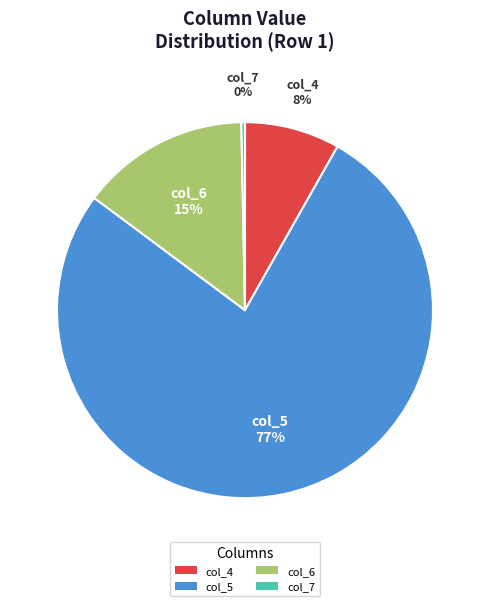

Rank the categories by value from lowest to highest.

col_7, col_4, col_6, col_5